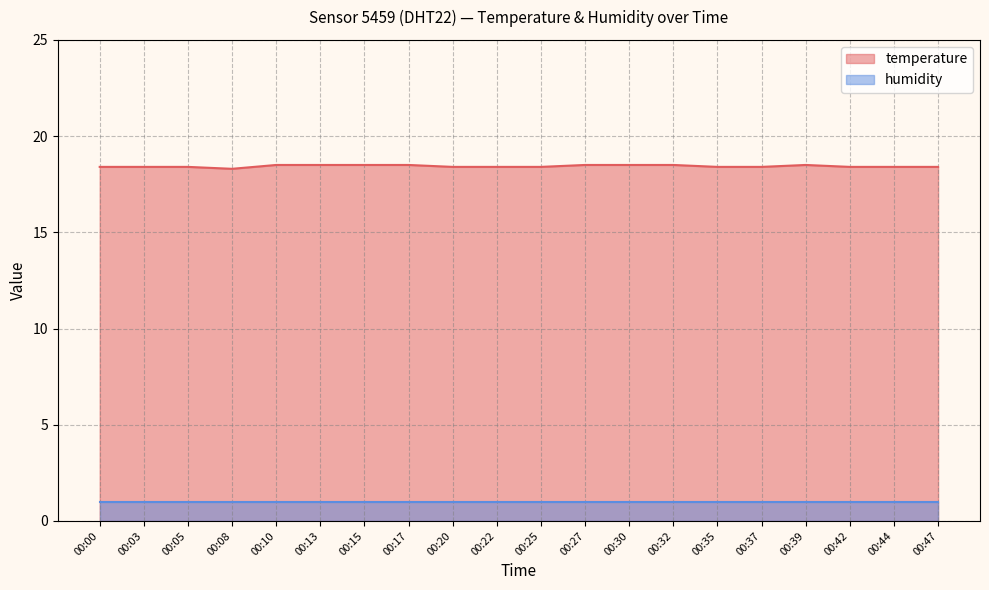

True or false: the data shows 5.4 at 00:25.

False